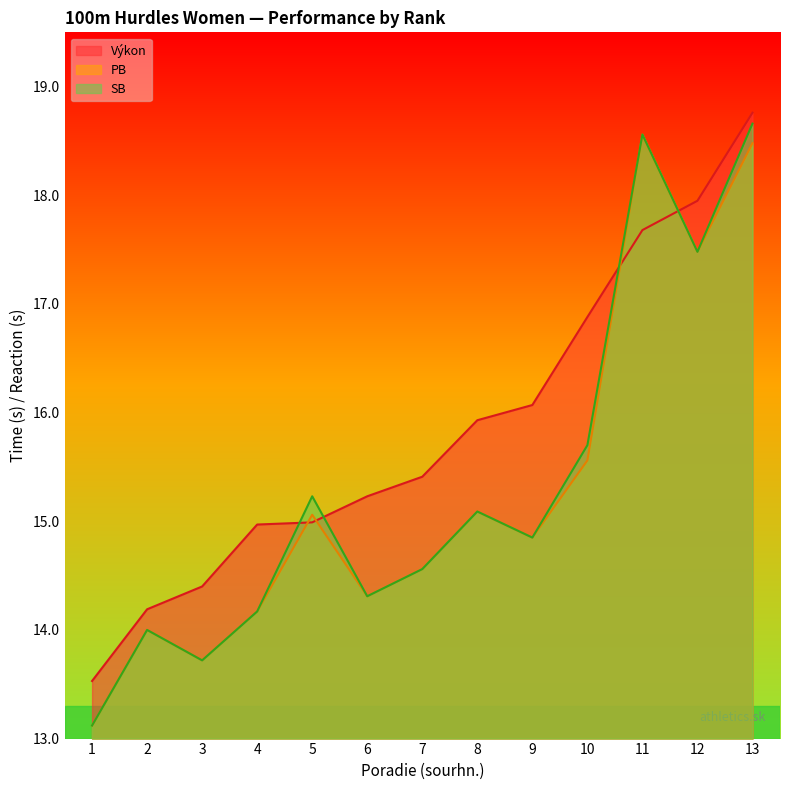

How many interior local peaks does the SB series have?

4